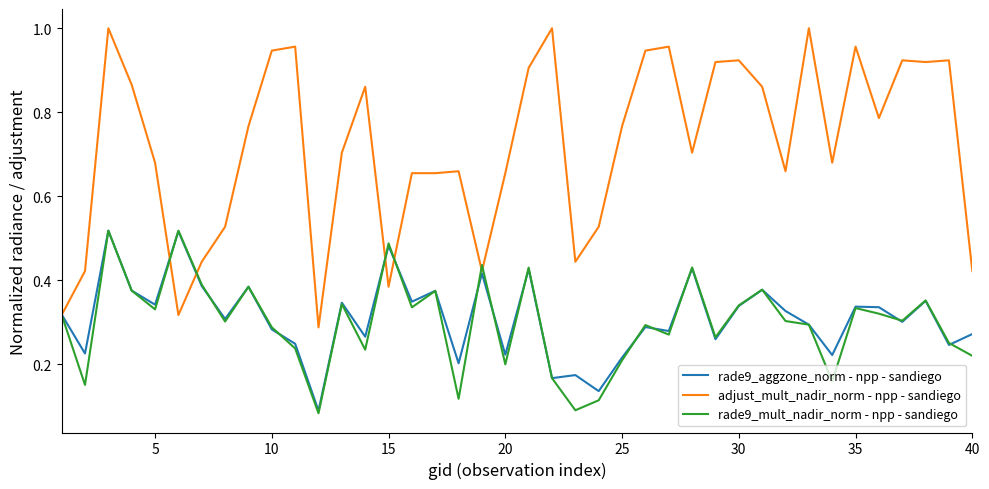

True or false: rade9_aggzone_norm - npp - sandiego and rade9_mult_nadir_norm - npp - sandiego cross at least once.

True